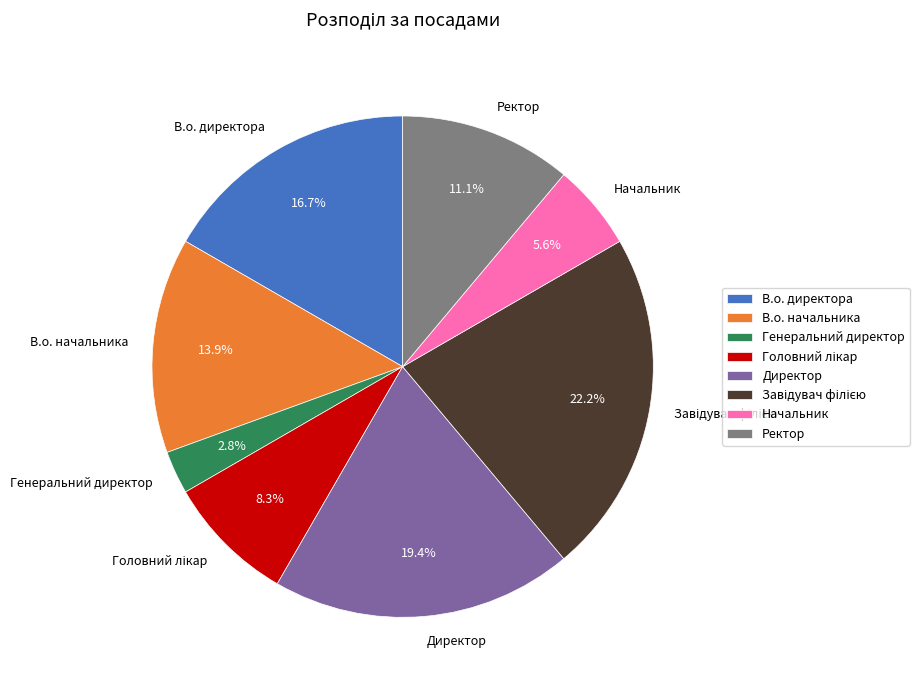

Does В.о. директора represent more than half of the total?

No